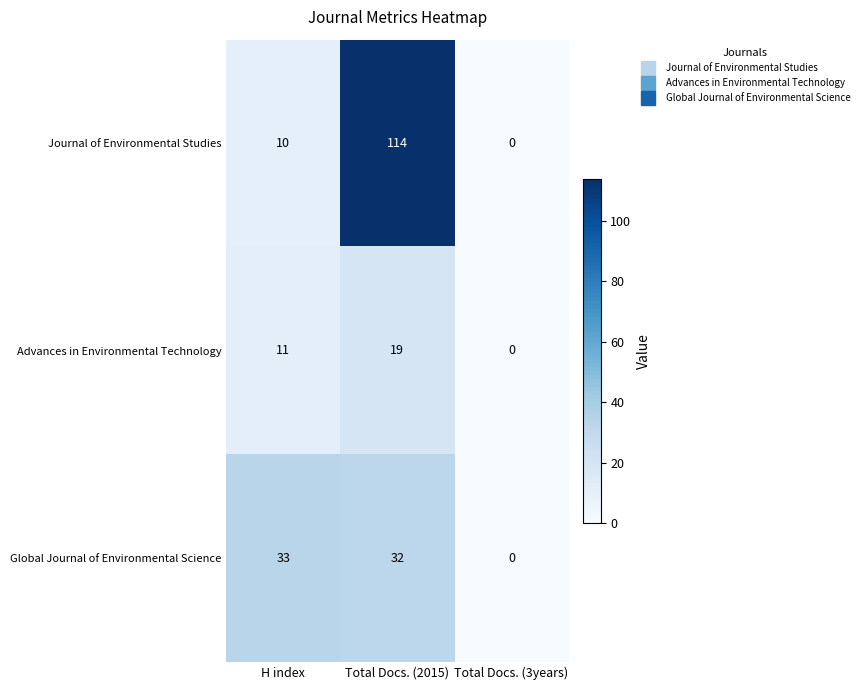

Which series changed the most between H index and Total Docs. (2015)?

Journal of Environmental Studies